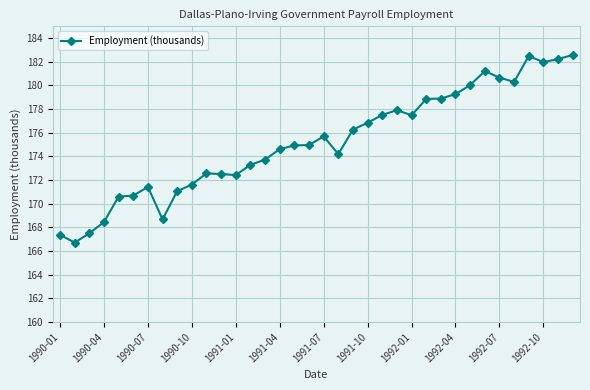

What is the difference between the second highest and second lowest values?

15.1